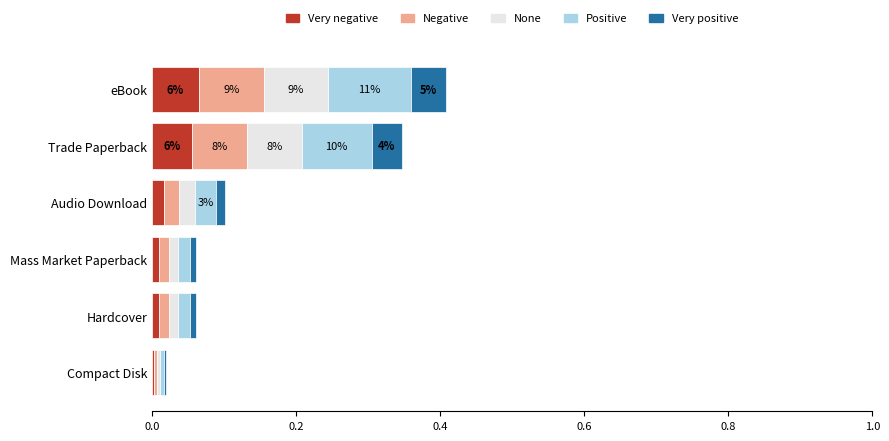

What is the total value across all series at eBook?

0.4